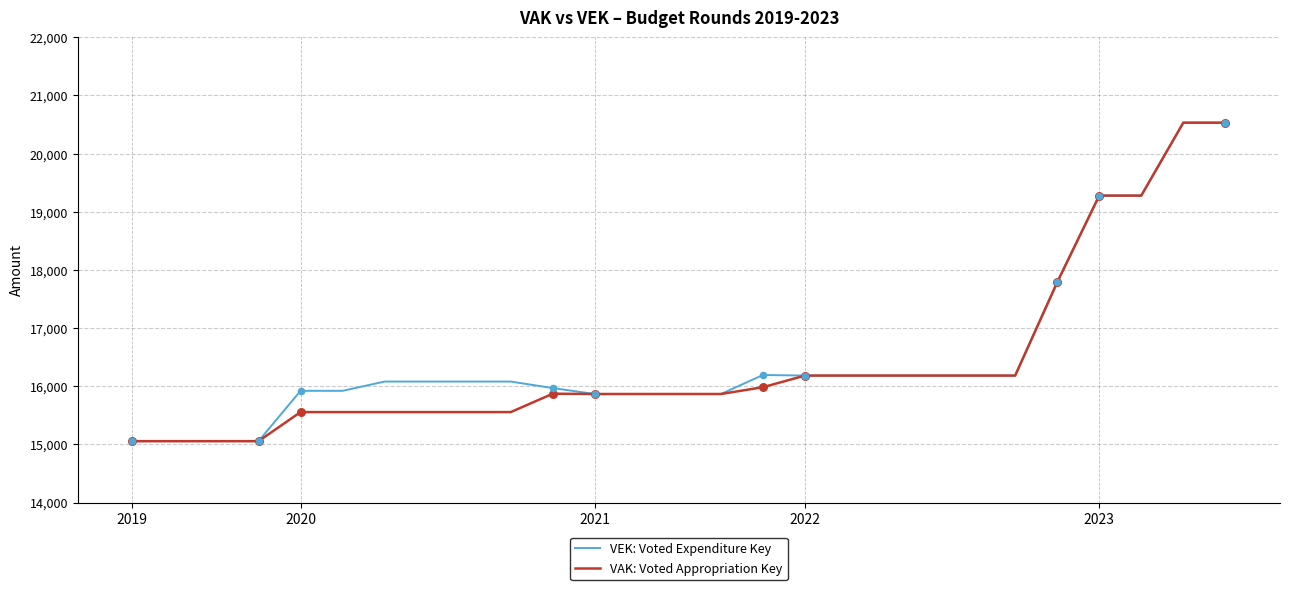

What is the smallest value displayed?

15055